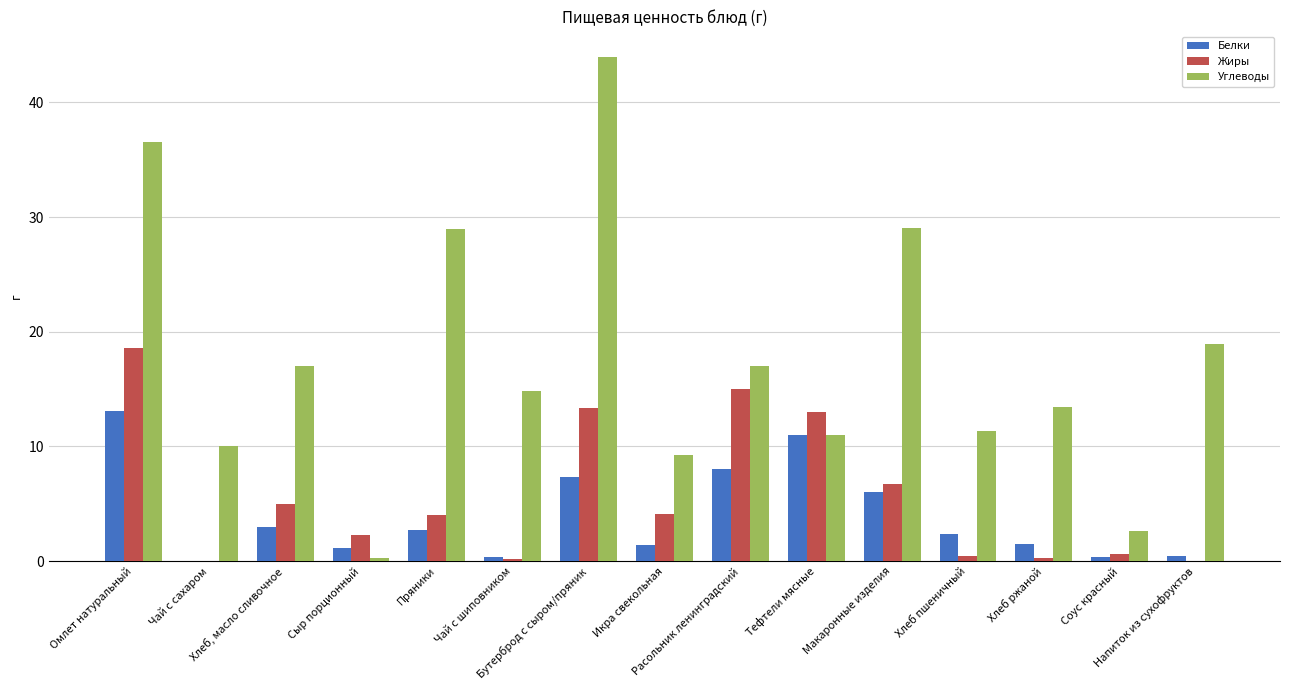

The value of Жиры at Тефтели мясные is 5.8. True or false?

False